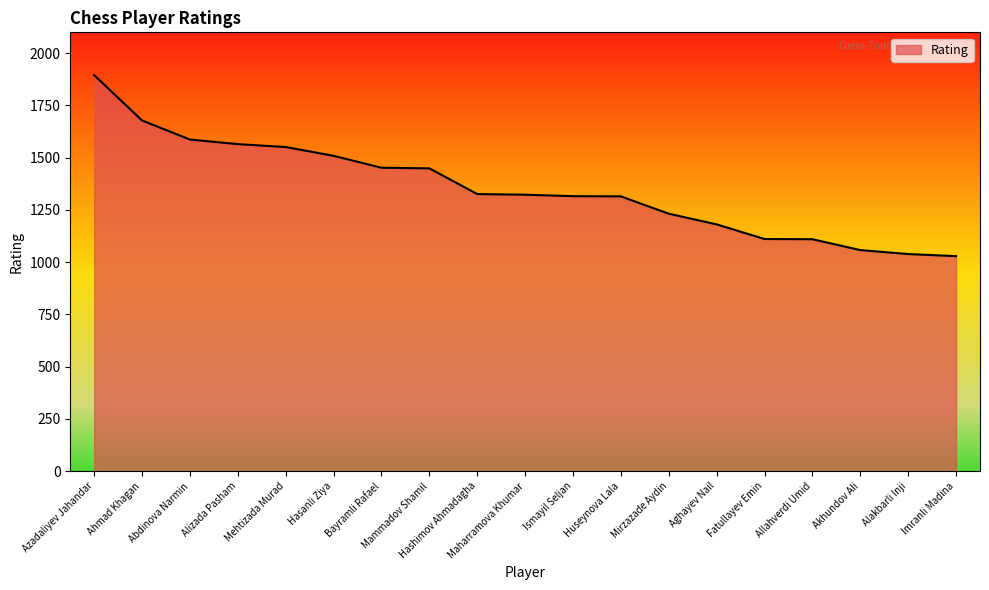

The value at Azadaliyev Jahandar is 1895. True or false?

True